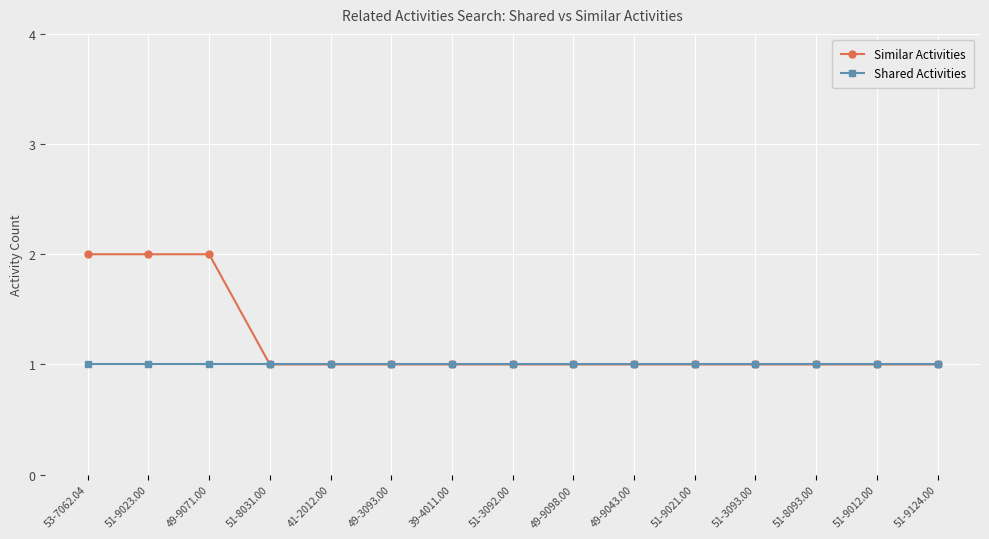

Is it true that Similar Activities equals 2 at 51-3092.00?

False